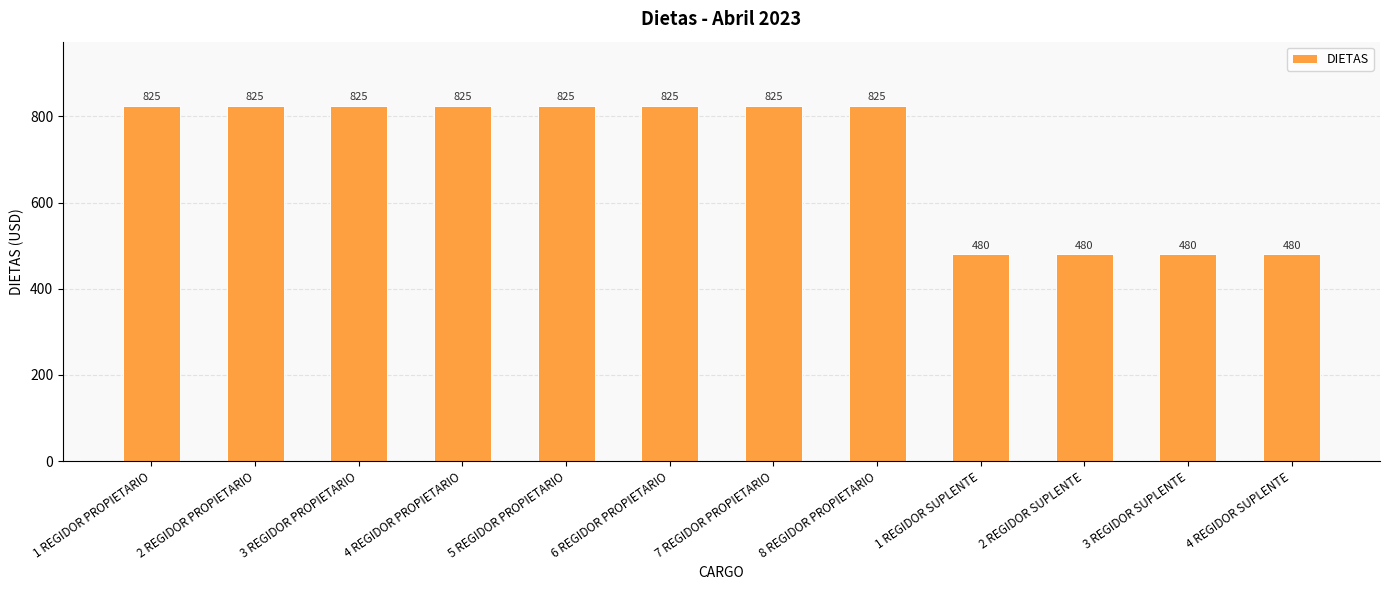

How many values are between 480 and 825?

12